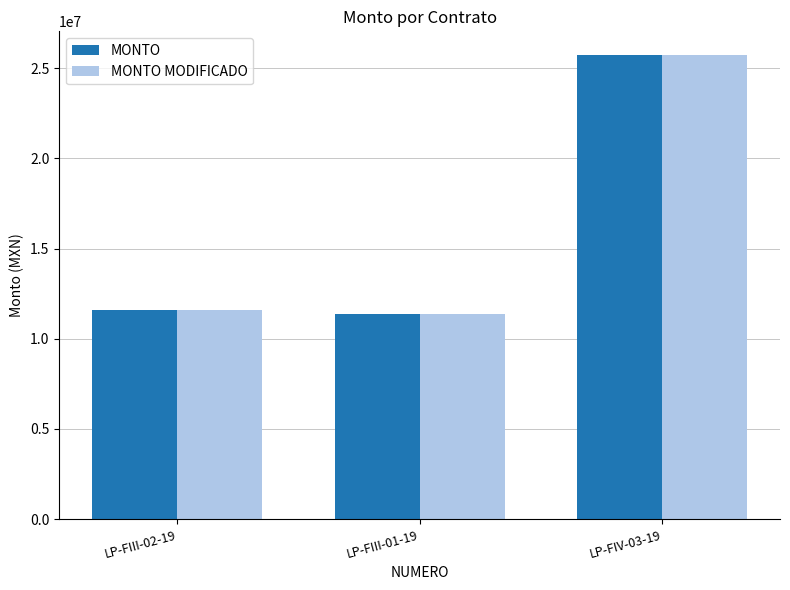

Count the number of categories in the chart.

3